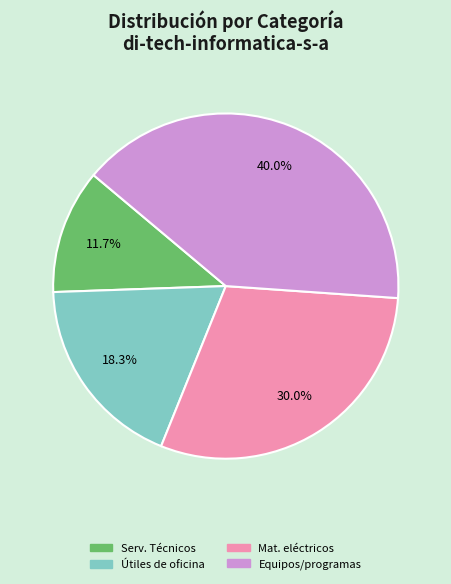

What percentage is NOT represented by Equipos/programas?

60.0%